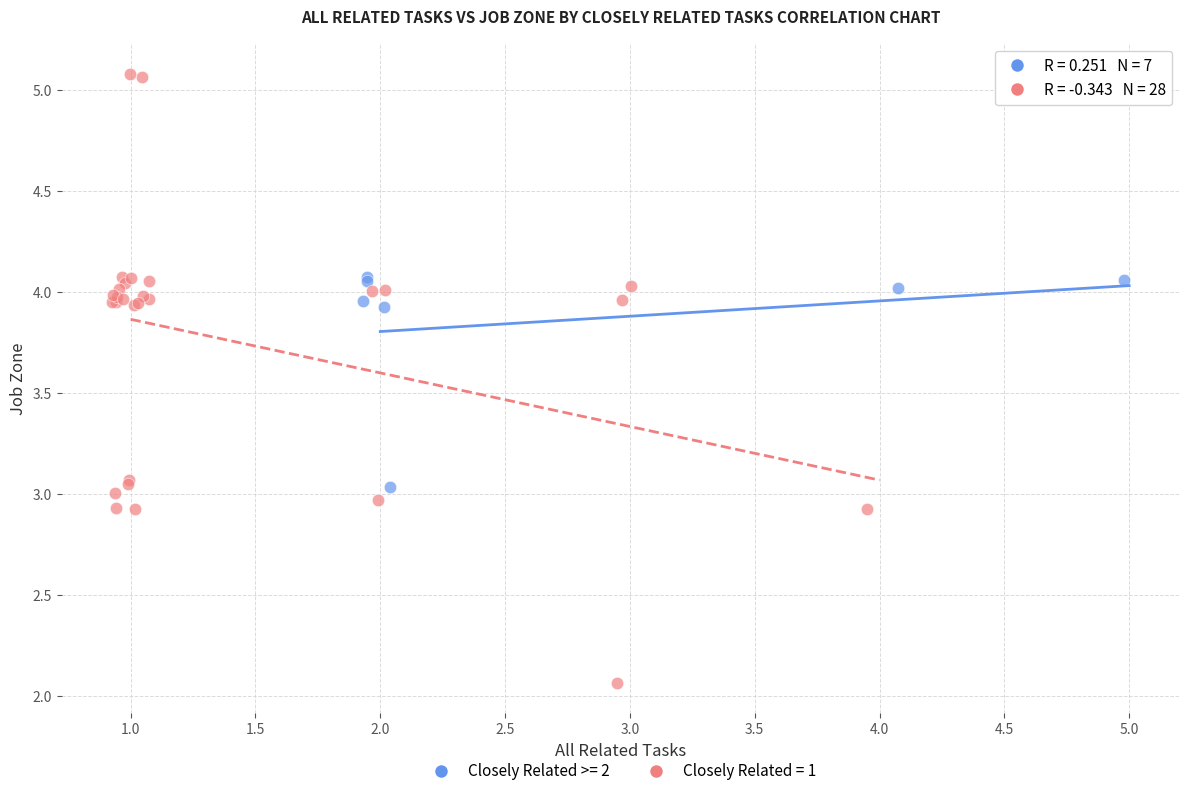

Which series reaches the maximum Y coordinate?

Closely Related = 1